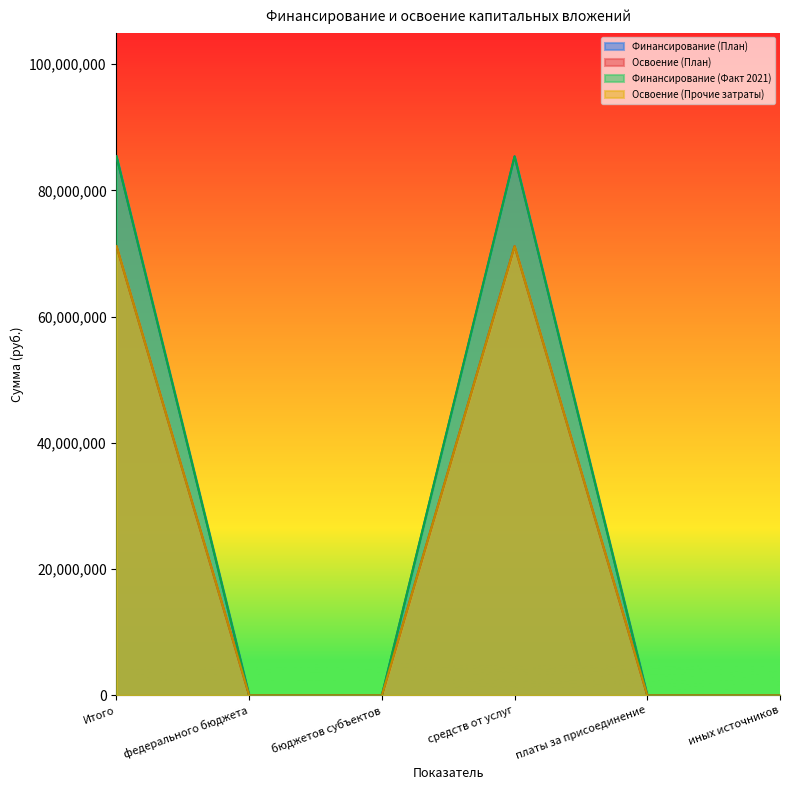

True or false: Освоение (План) and Освоение (Прочие затраты) cross at least once.

False